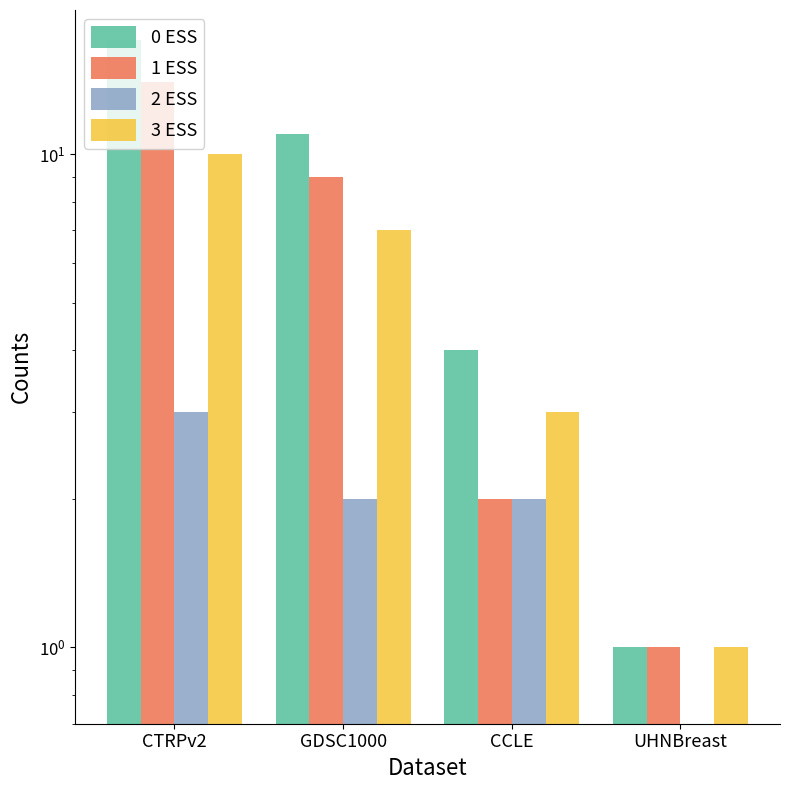

Which has a higher value, UHNBreast or GDSC1000?

GDSC1000